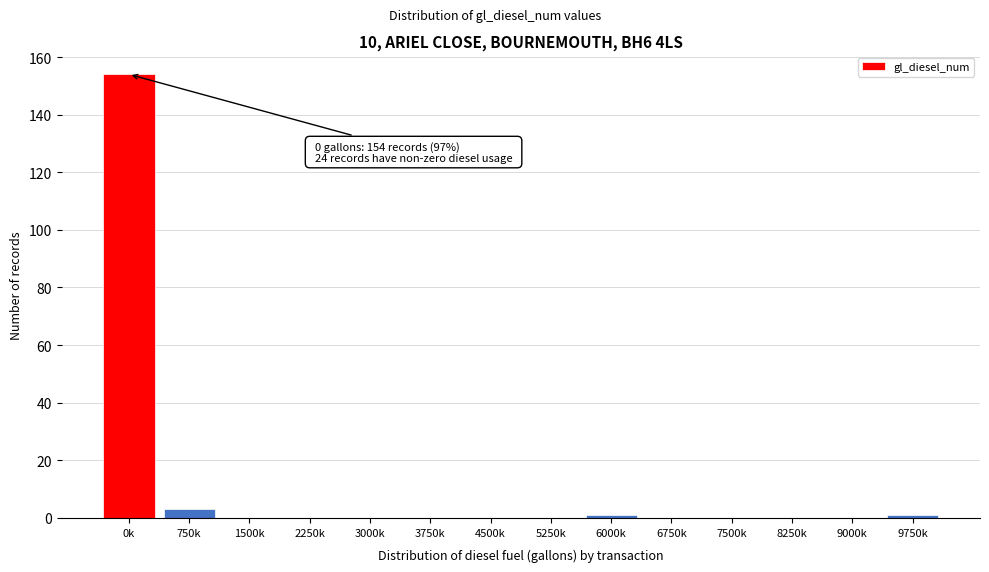

Reading left to right, transcribe all the data shown in this chart.

0k=154	750k=3	1500k=0	2250k=0	3000k=0	3750k=0	4500k=0	5250k=0	6000k=1	6750k=0	7500k=0	8250k=0	9000k=0	9750k=1